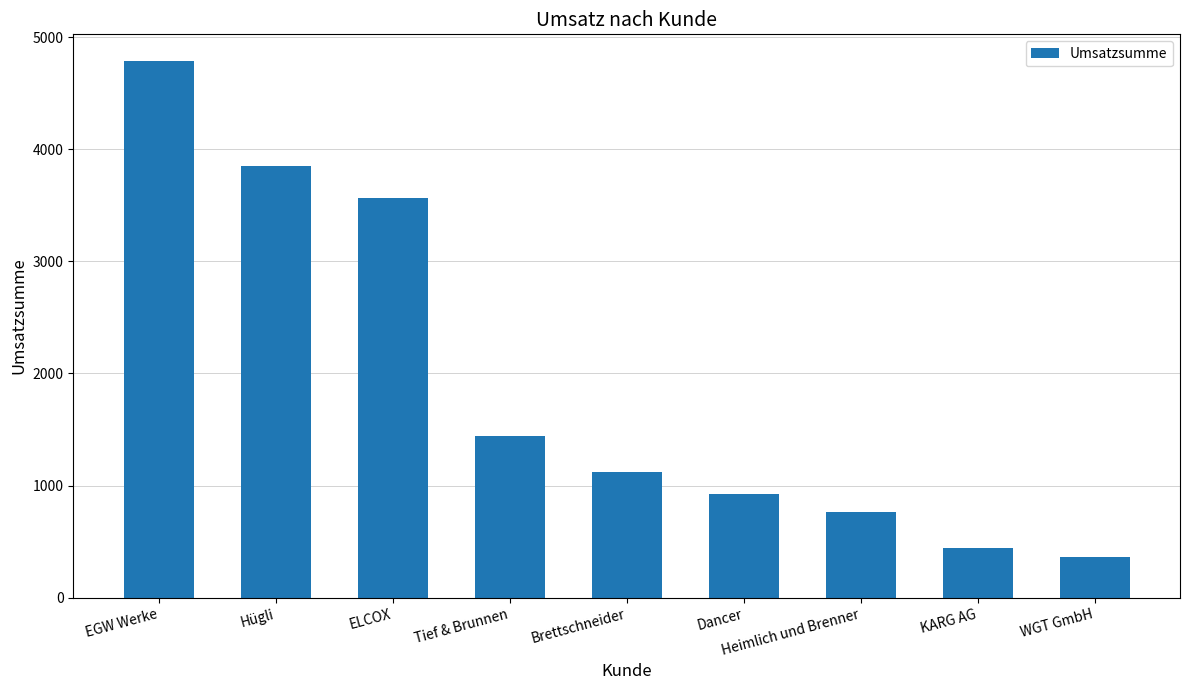

List the labels in order of value, largest first.

EGW Werke, Hügli, ELCOX, Tief & Brunnen, Brettschneider, Dancer, Heimlich und Brenner, KARG AG, WGT GmbH